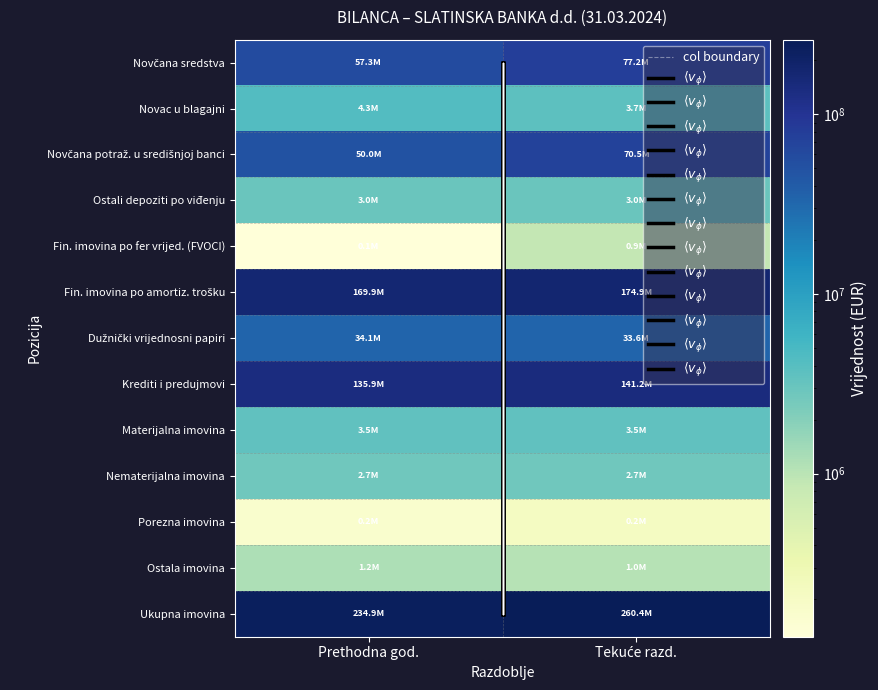

Reading right to left, extract all data points from this chart.

Novčana sredstva: 1=77205873	0=57256868
Novac u blagajni: 1=3731229	0=4278411
Novčana potraž. u središnjoj banci: 1=70523951	0=50011660
Ostali depoziti po viđenju: 1=2950693	0=2966797
Fin. imovina po fer vrijed. (FVOCI): 1=877945	0=123749
Fin. imovina po amortiz. trošku: 1=174853785	0=169947492
Dužnički vrijednosni papiri: 1=33639014	0=34065919
Krediti i predujmovi: 1=141214771	0=135881573
Materijalna imovina: 1=3513402	0=3457295
Nematerijalna imovina: 1=2710225	0=2725375
Porezna imovina: 1=217313	0=162266
Ostala imovina: 1=1035035	0=1198106
Ukupna imovina: 1=260413578	0=234871151